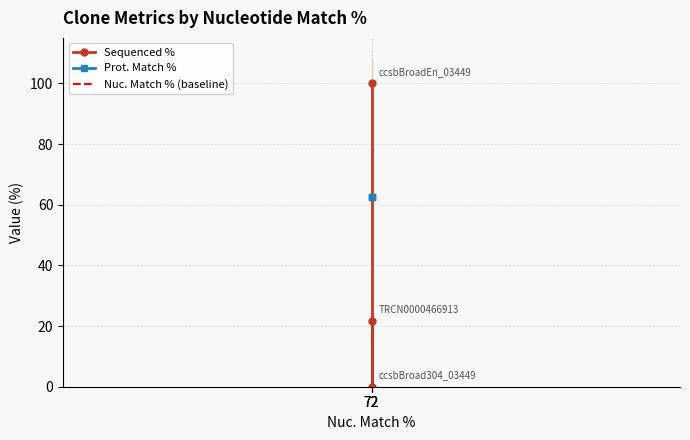

Is it true that Prot. Match % equals 62.5 at 72?

True